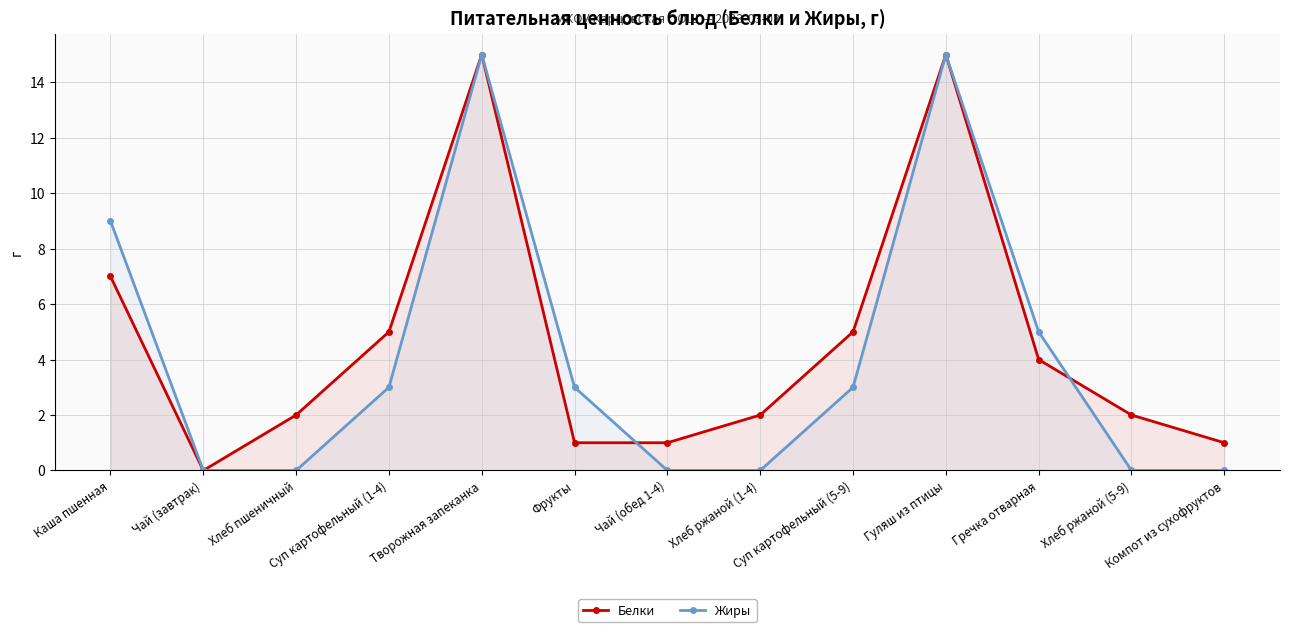

At which label does Жиры first exceed 3?

Каша пшенная